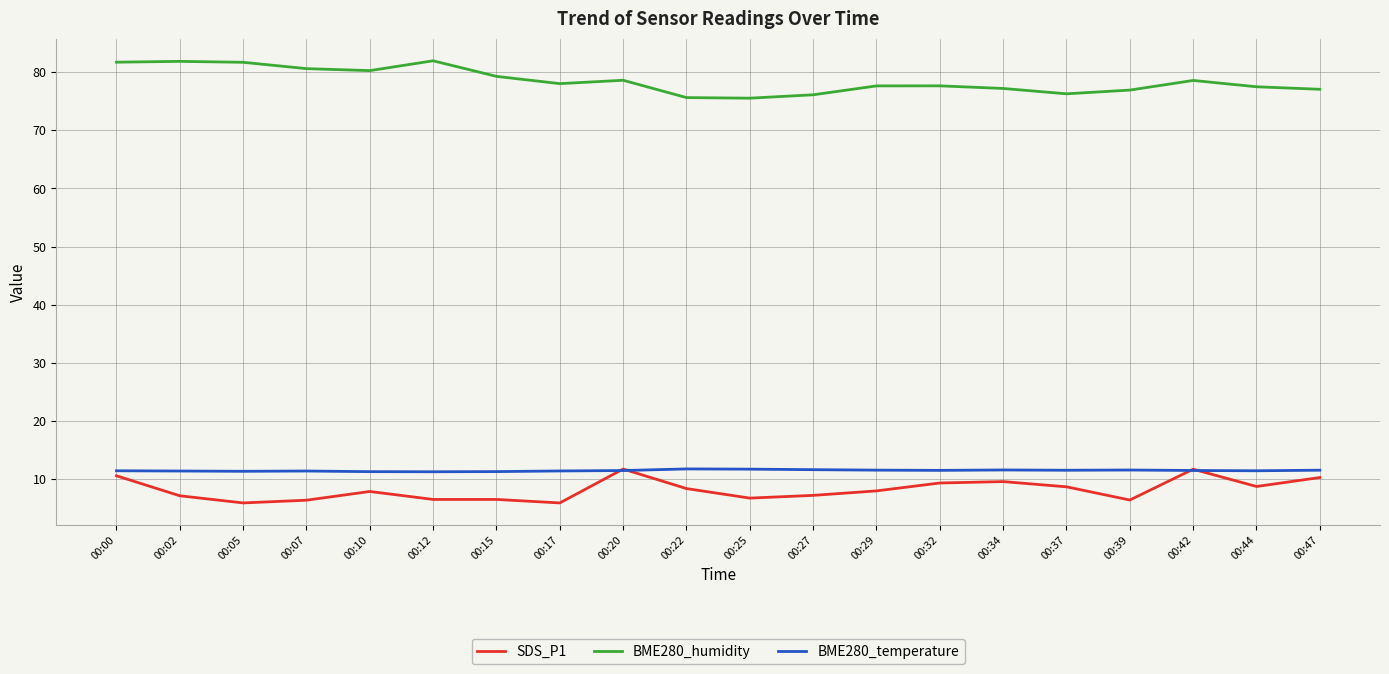

What is the lowest value of the BME280_humidity series?

75.5